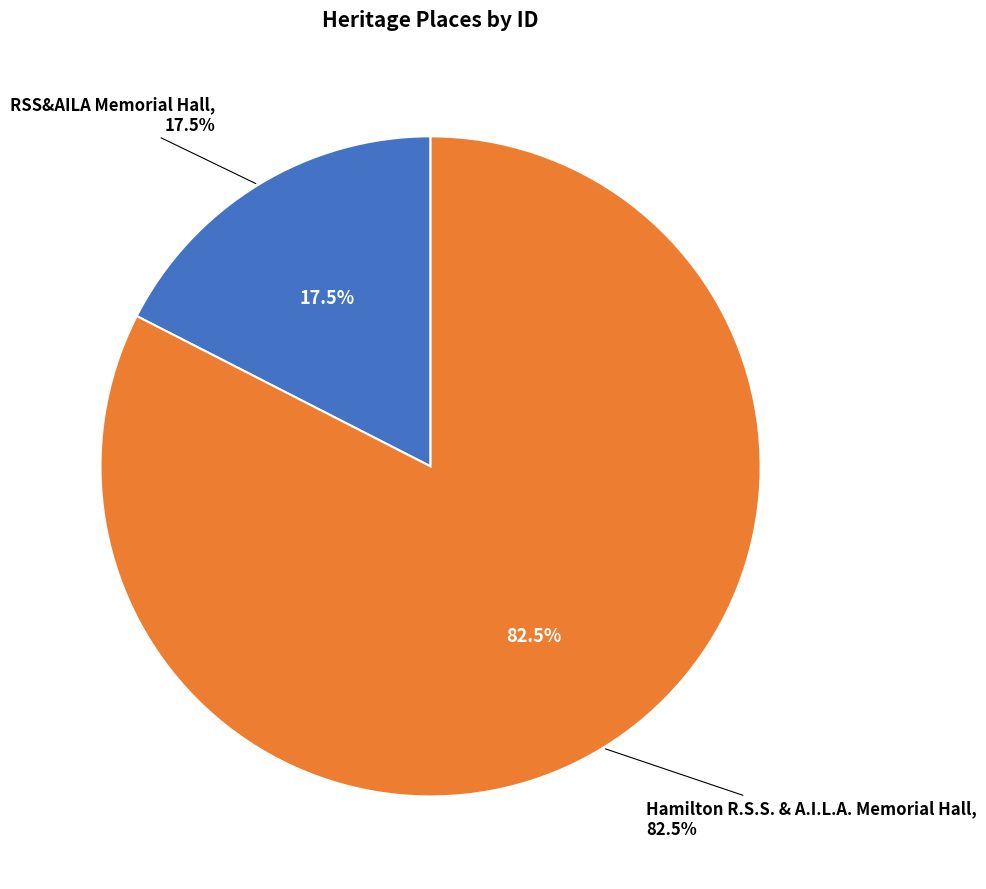

To the nearest percent, what is the average slice percentage?

50%